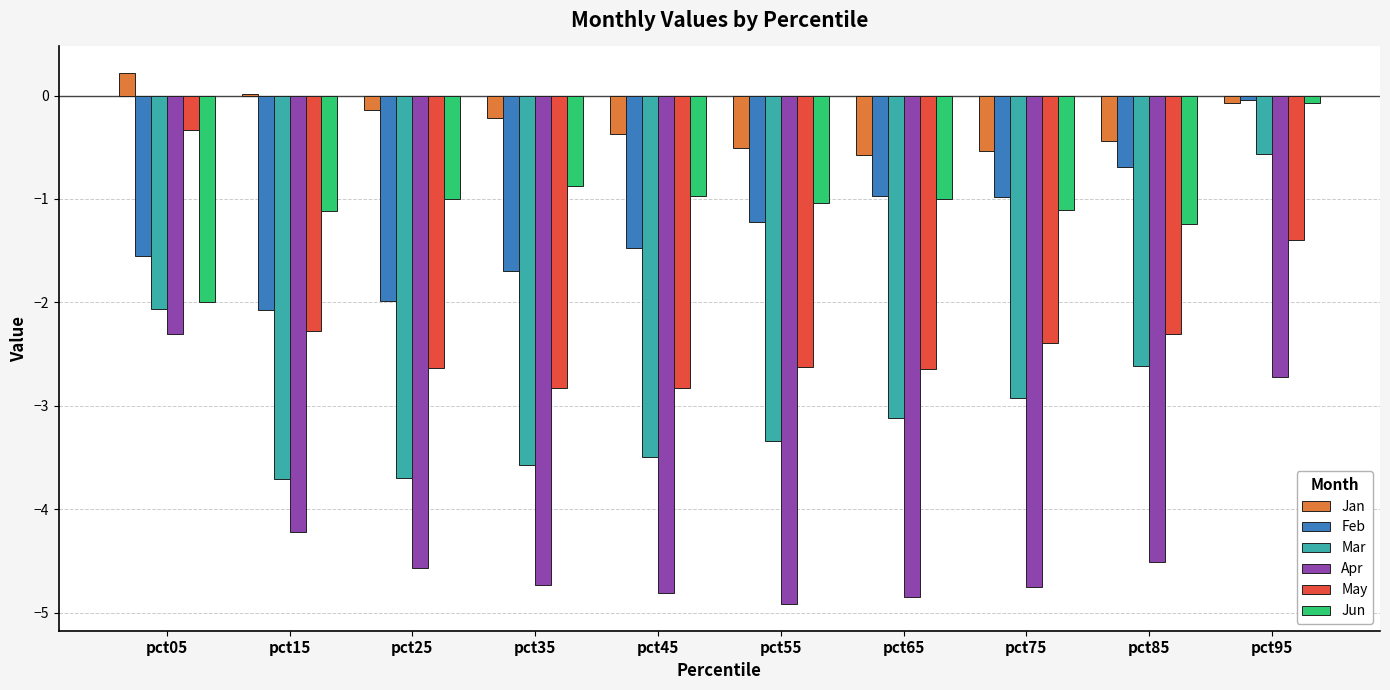

Is it true that Feb equals -1.0 at pct65?

True